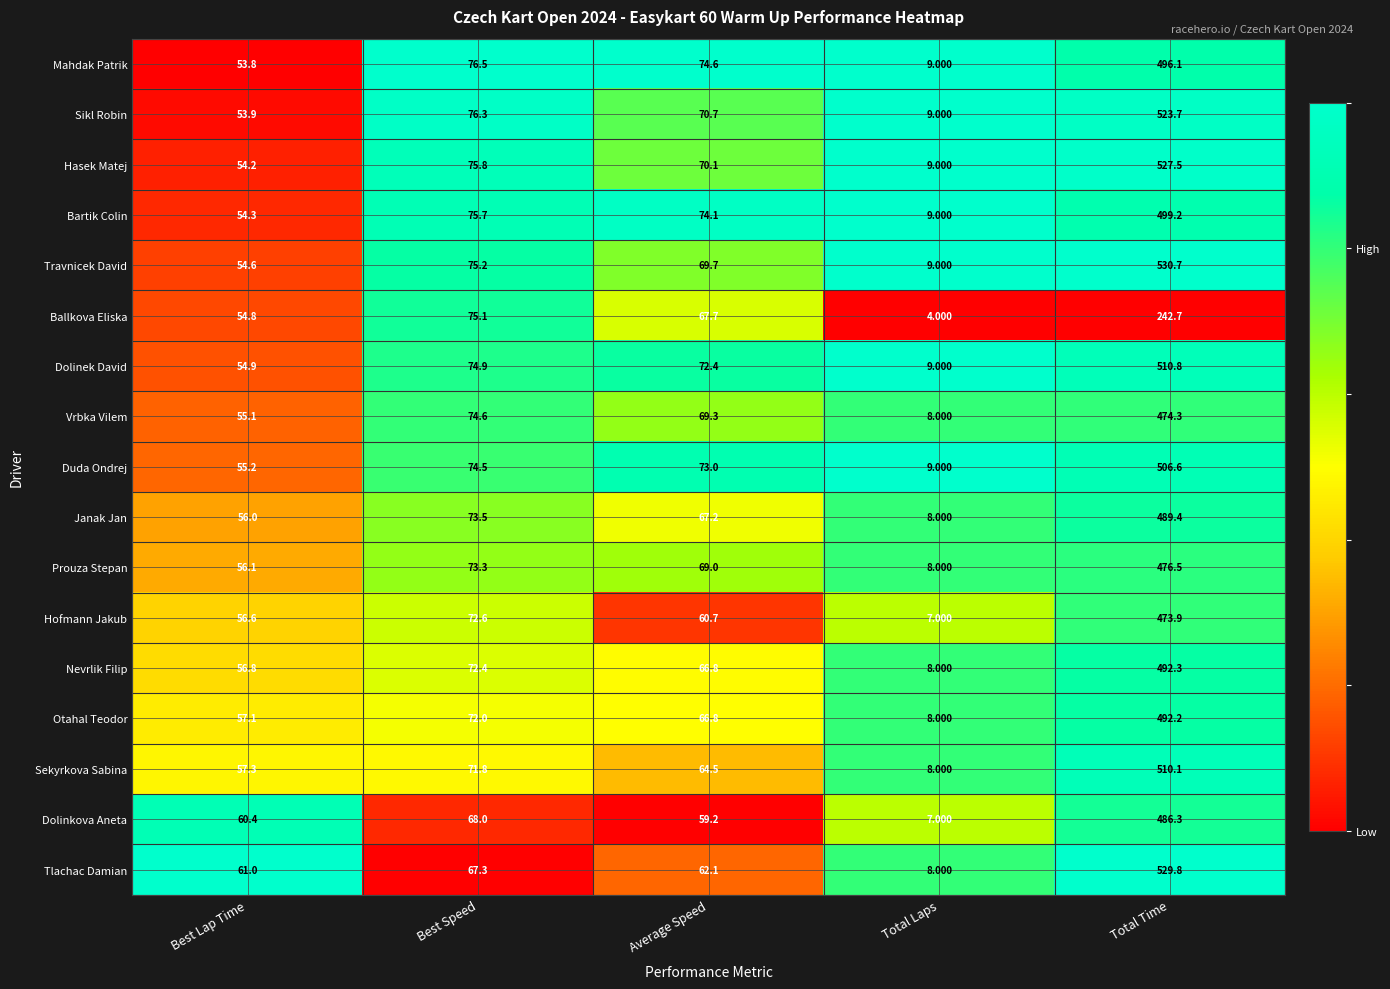

Which series has the largest range (max minus min)?

Tlachac Damian